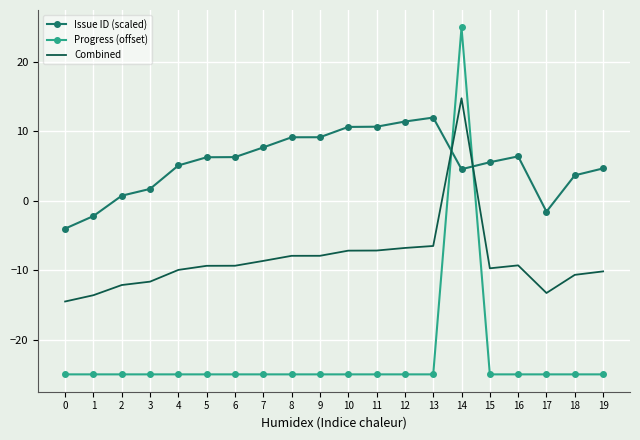

What is the difference between the maximum and second lowest values in the Progress (offset) series?

50.0